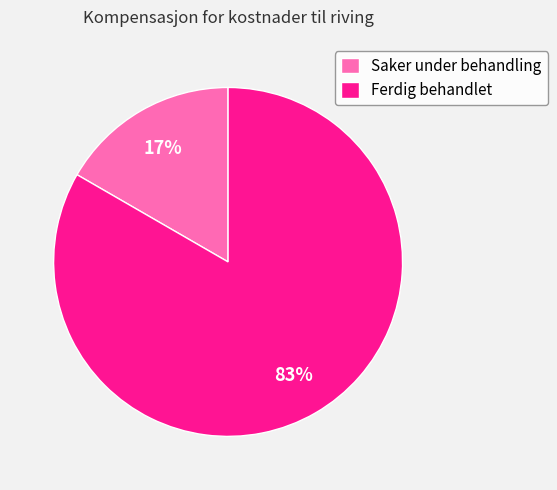

Is the sum of Ferdig behandlet and Saker under behandling greater than half?

Yes